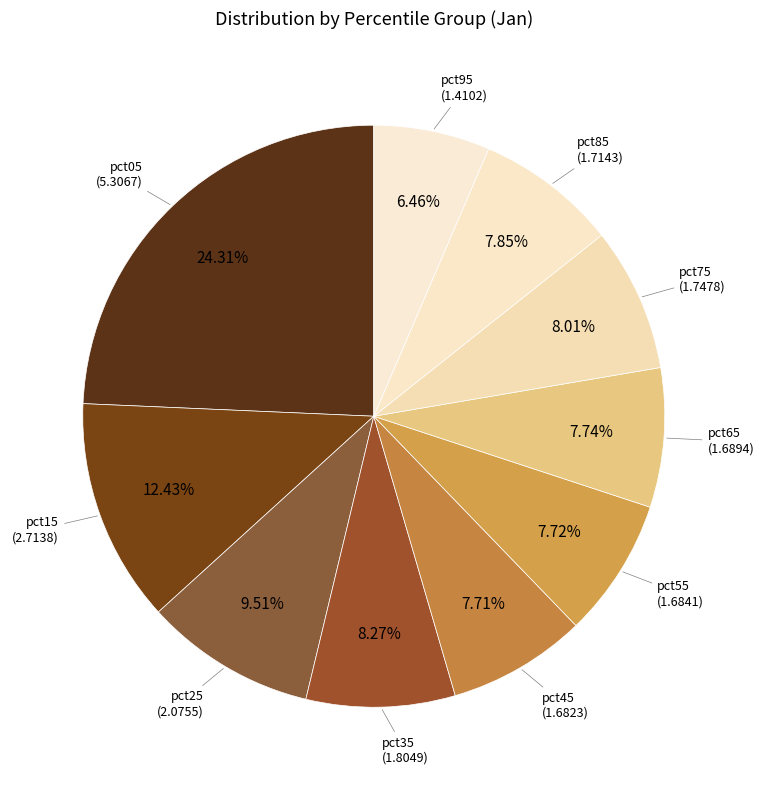

How many segments does this pie chart have?

10